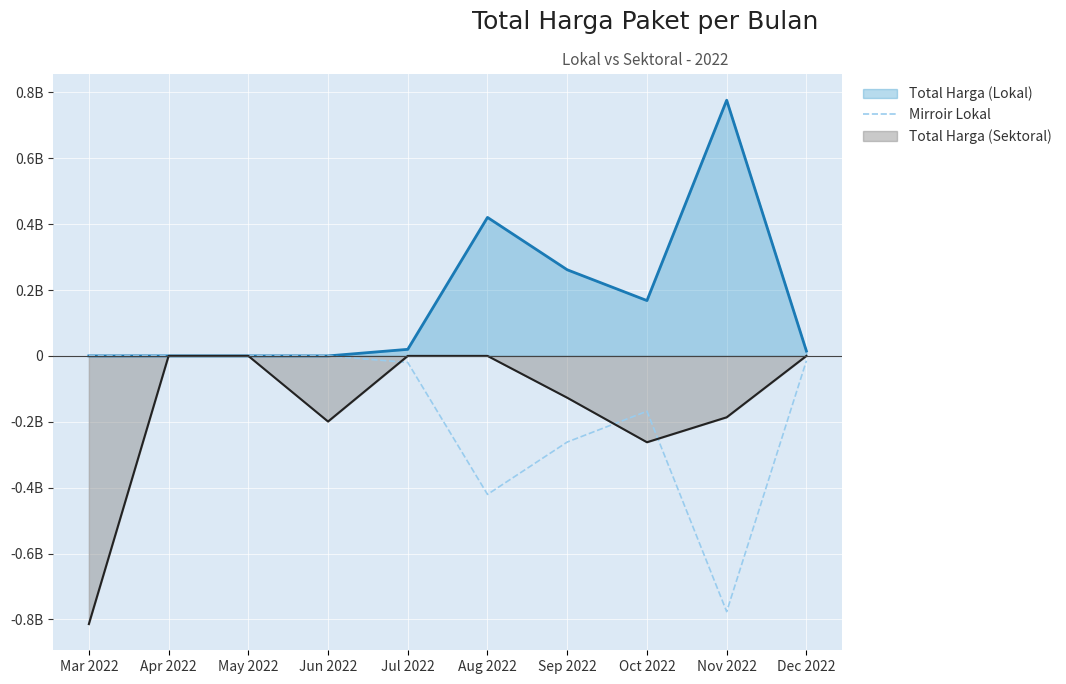

How many points are lower than both their immediate neighbors (excluding endpoints)?

2